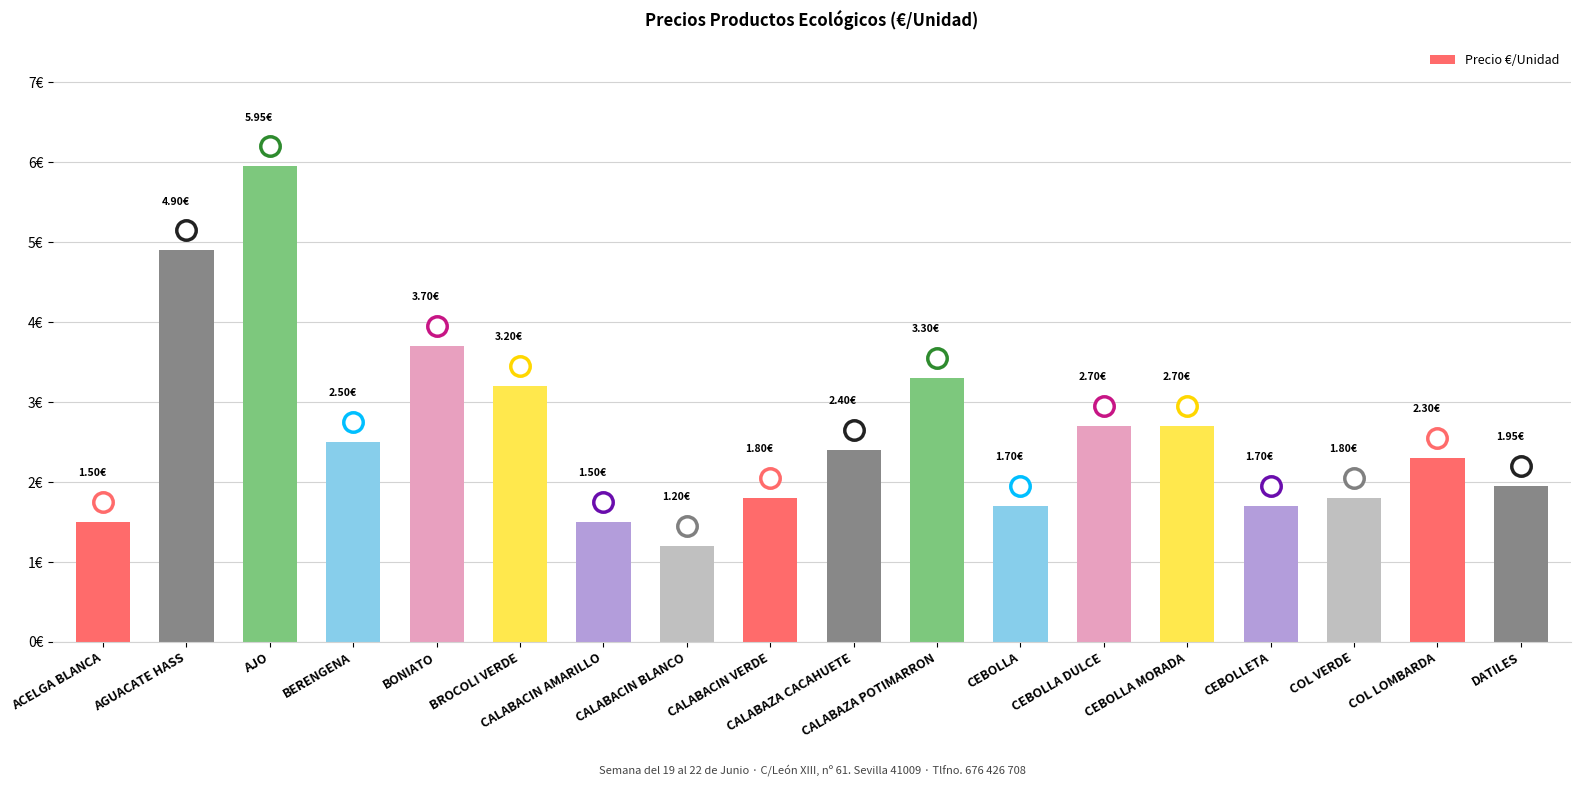

What is the label of the 15th bar from the left?

CEBOLLETA